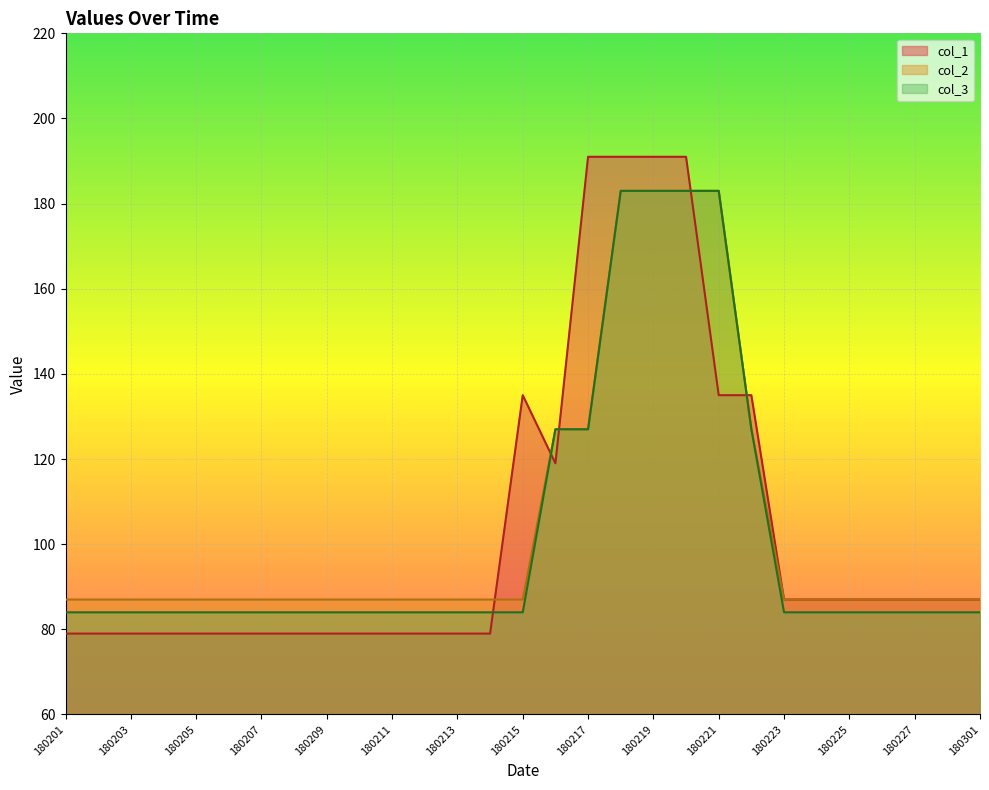

Which category has the highest value in the col_3 series?

180218